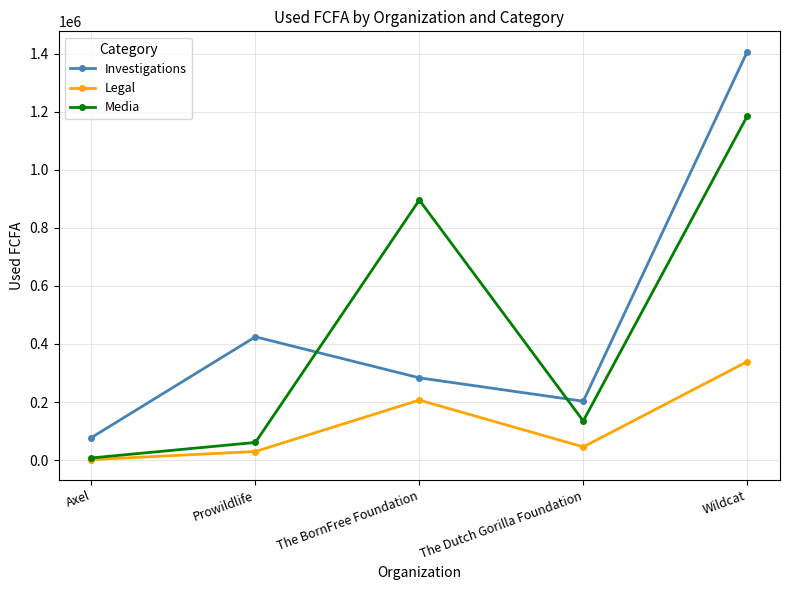

Does the chart have visible grid lines?

Yes